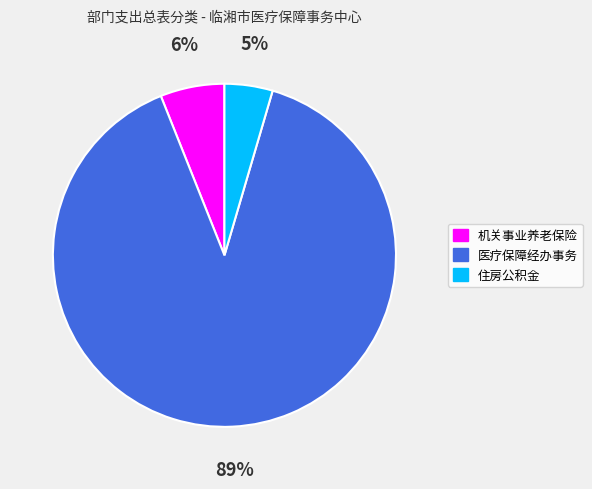

Is there any slice that represents more than half of the pie?

Yes